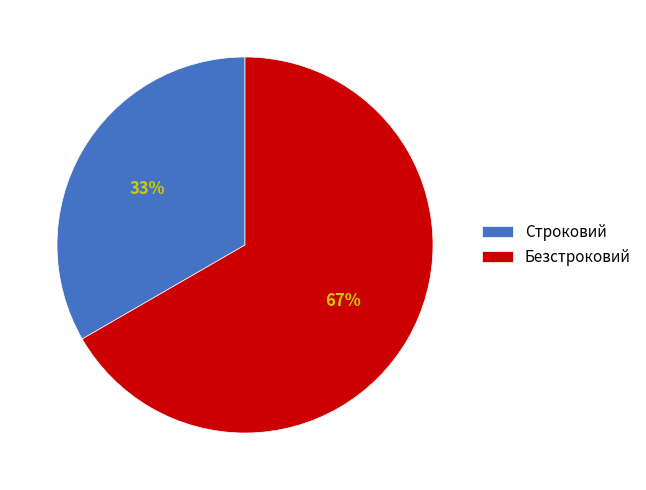

How many slices are in this pie chart?

2